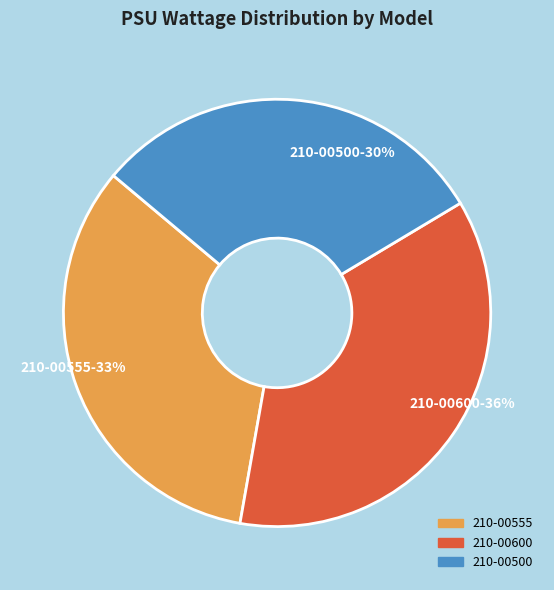

Which has a higher value, 210-00500 or 210-00600?

210-00600